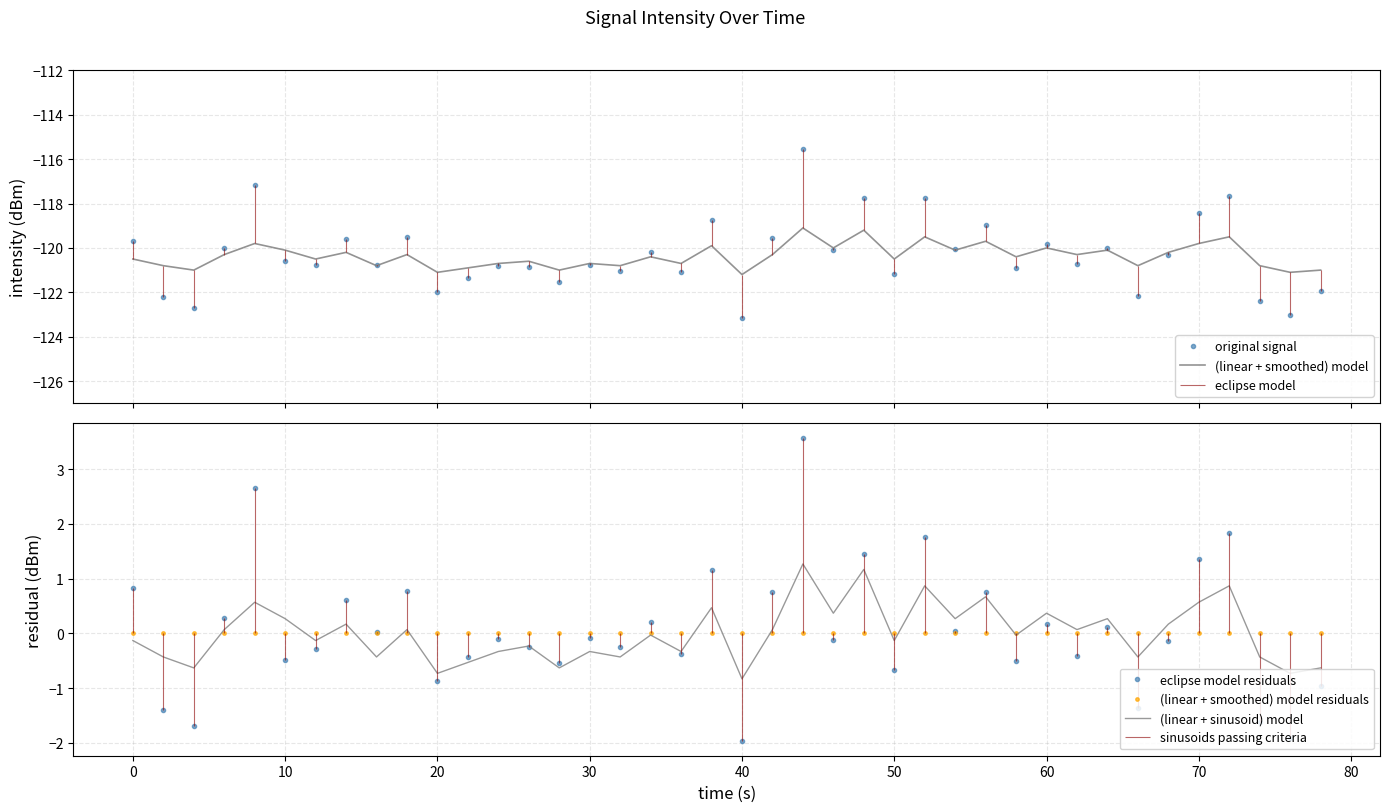

Does the chart have visible grid lines?

Yes